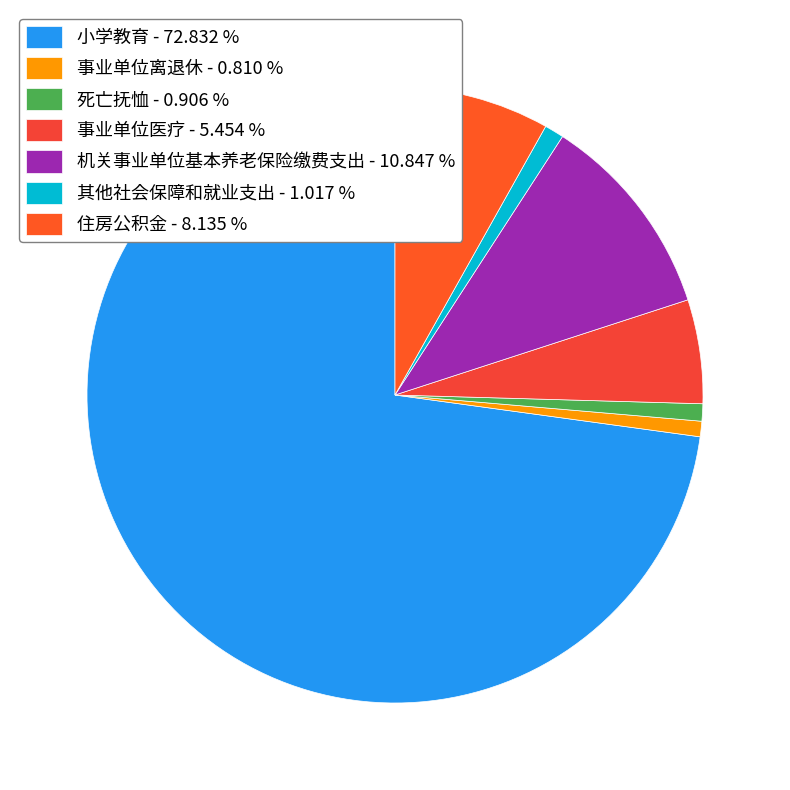

Between 机关事业单位基本养老保险缴费支出 and 其他社会保障和就业支出, which is larger?

机关事业单位基本养老保险缴费支出